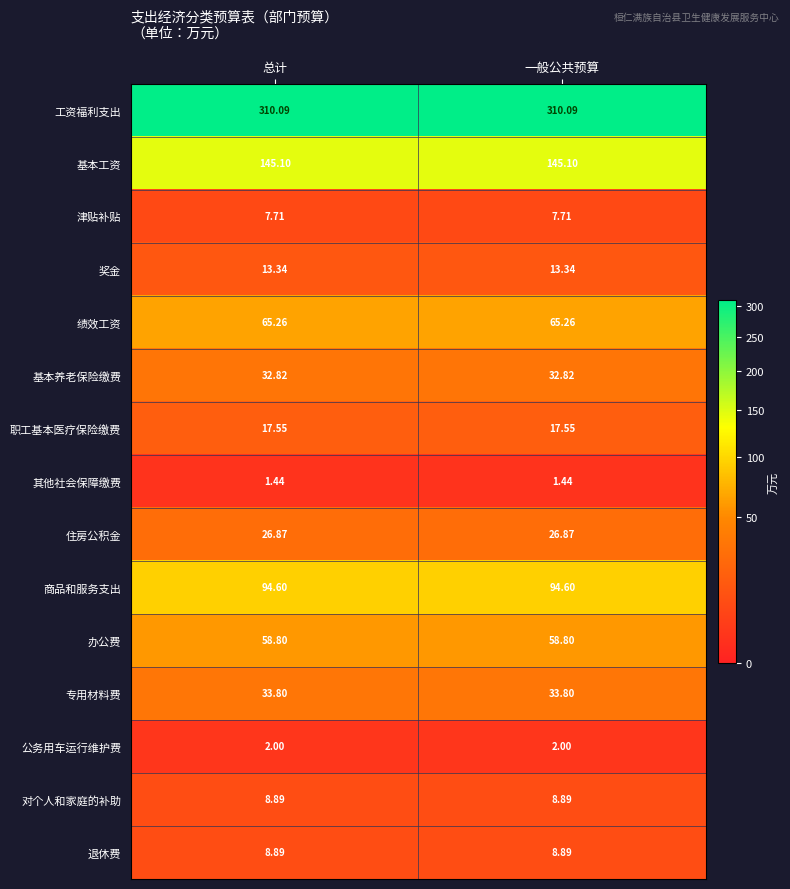

Is the value of 专用材料费 at 一般公共预算 greater than the value of 奖金 at 总计?

Yes